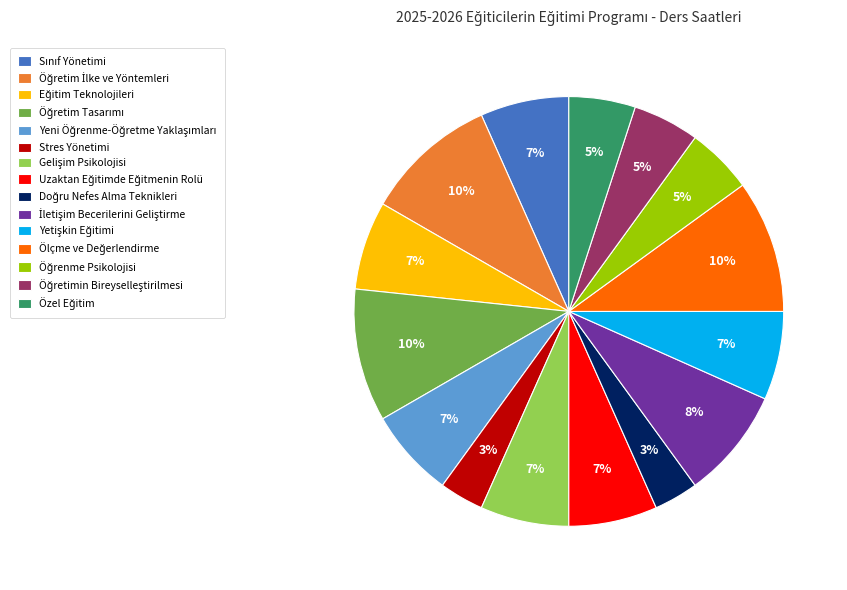

Count the number of slices in the pie.

15